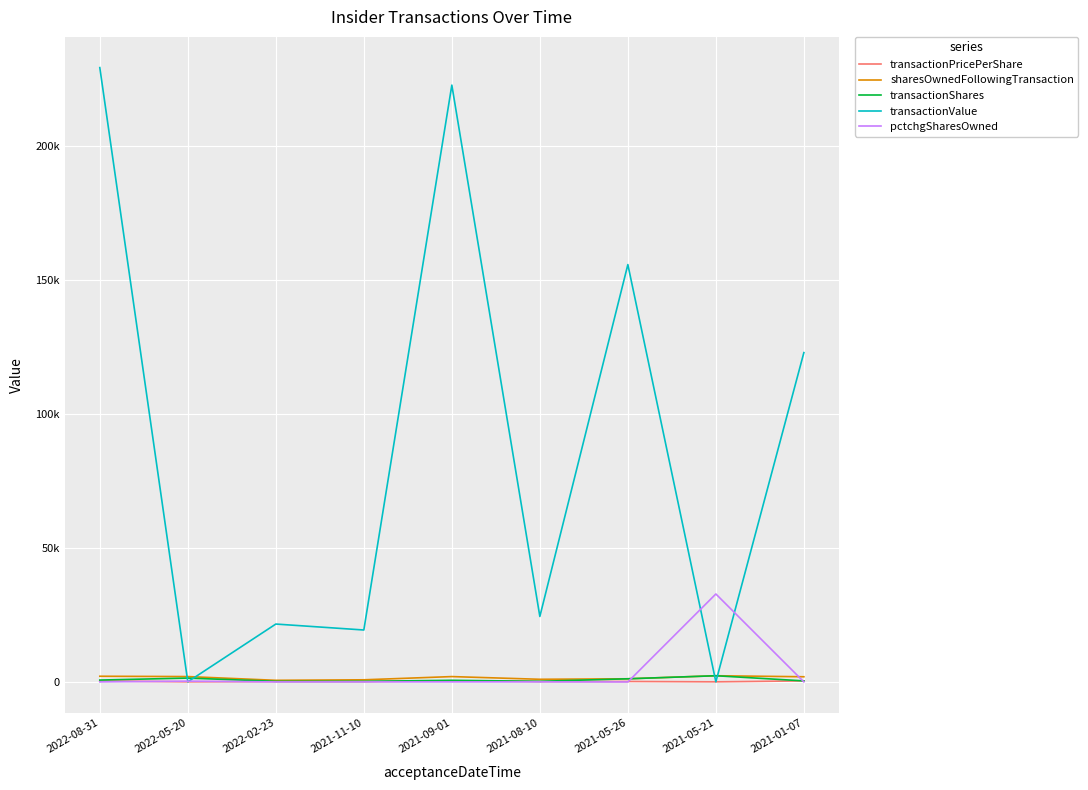

Which series has the largest total across all categories?

transactionValue